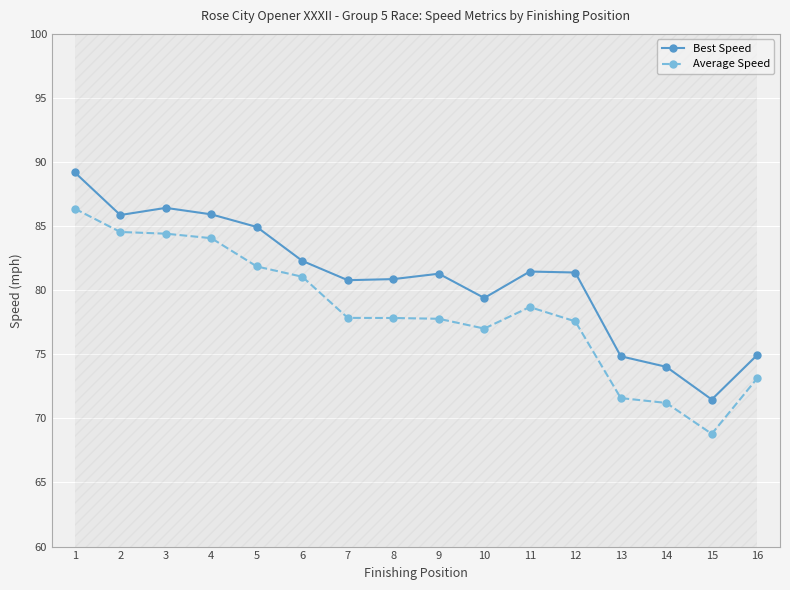

Which series has the largest range (max minus min)?

Best Speed